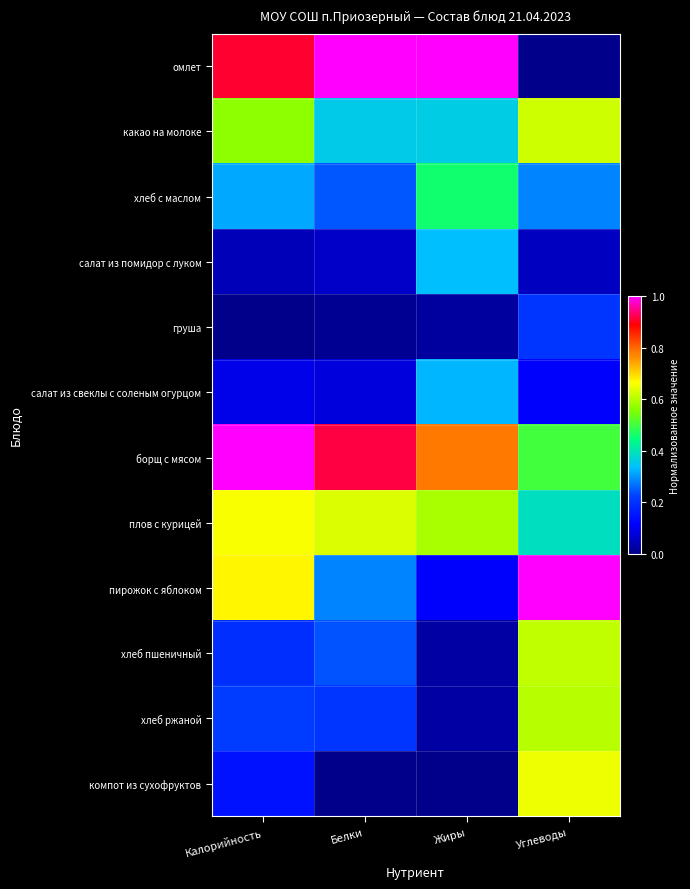

Reading left to right, extract all data points from this chart.

омлет: Калорийность=0.9	Белки=1.0	Жиры=1.0	Углеводы=0.0
какао на молоке: Калорийность=0.6	Белки=0.4	Жиры=0.4	Углеводы=0.6
хлеб с маслом: Калорийность=0.3	Белки=0.2	Жиры=0.5	Углеводы=0.3
салат из помидор с луком: Калорийность=0.0	Белки=0.1	Жиры=0.3	Углеводы=0.1
груша: Калорийность=0.0	Белки=0.0	Жиры=0.0	Углеводы=0.2
салат из свеклы с соленым огурцом: Калорийность=0.1	Белки=0.1	Жиры=0.3	Углеводы=0.1
борщ с мясом: Калорийность=1.0	Белки=0.9	Жиры=0.8	Углеводы=0.5
плов с курицей: Калорийность=0.7	Белки=0.6	Жиры=0.6	Углеводы=0.4
пирожок с яблоком: Калорийность=0.7	Белки=0.3	Жиры=0.1	Углеводы=1.0
хлеб пшеничный: Калорийность=0.2	Белки=0.2	Жиры=0.0	Углеводы=0.6
хлеб ржаной: Калорийность=0.2	Белки=0.2	Жиры=0.0	Углеводы=0.6
компот из сухофруктов: Калорийность=0.1	Белки=0.0	Жиры=0.0	Углеводы=0.6